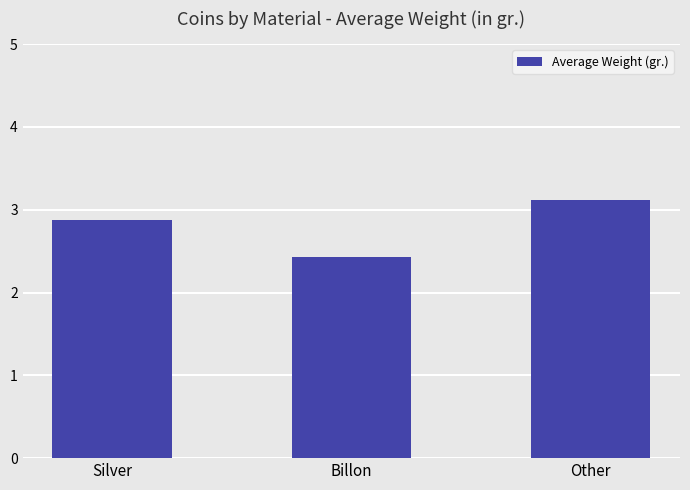

What is the sum of all values?

8.4